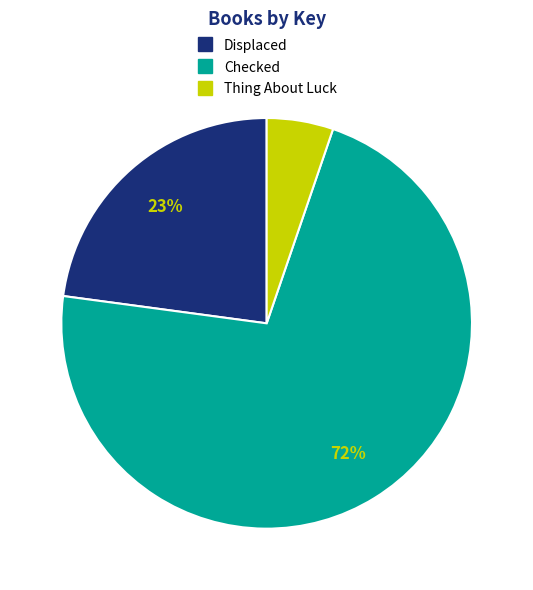

The Displaced slice represents 34% of the pie. True or false?

False